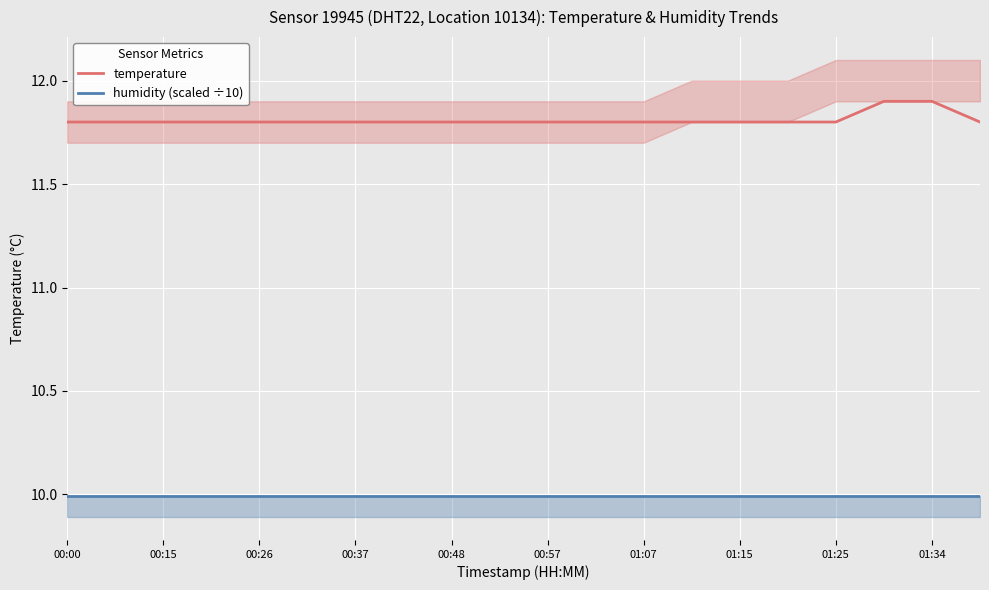

How many lines are shown in the chart?

2